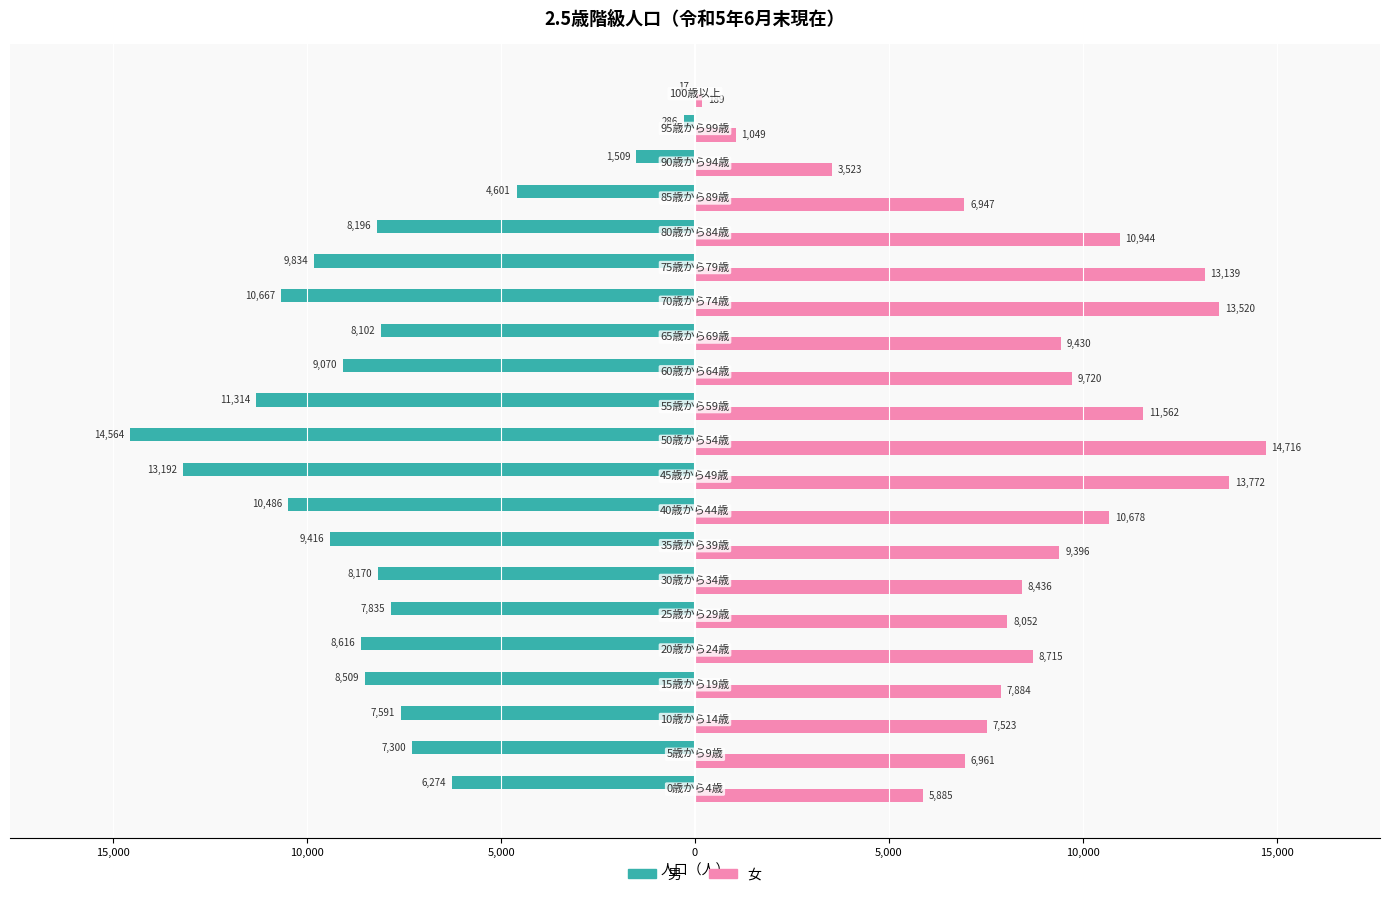

What are all the series names shown in the legend?

男, 女